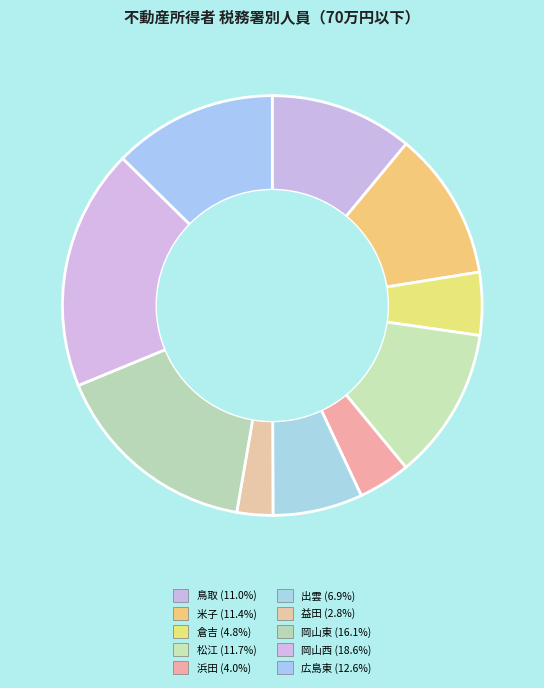

Do 益田 and 岡山東 together represent more than half of the pie?

No